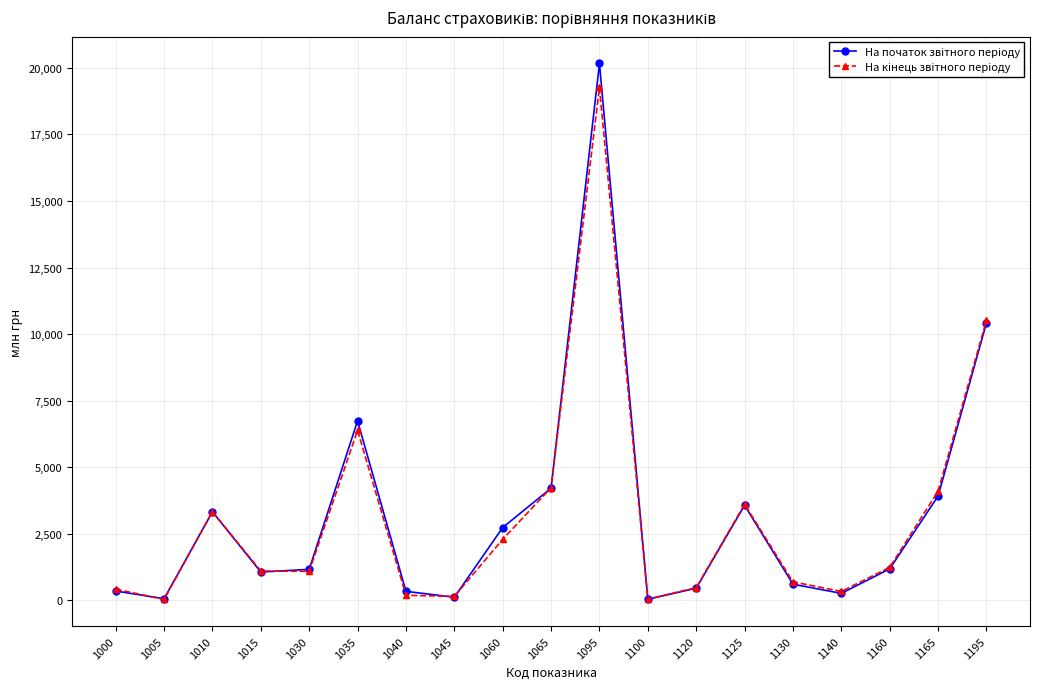

At which category does the chart reach its peak across all series?

1095